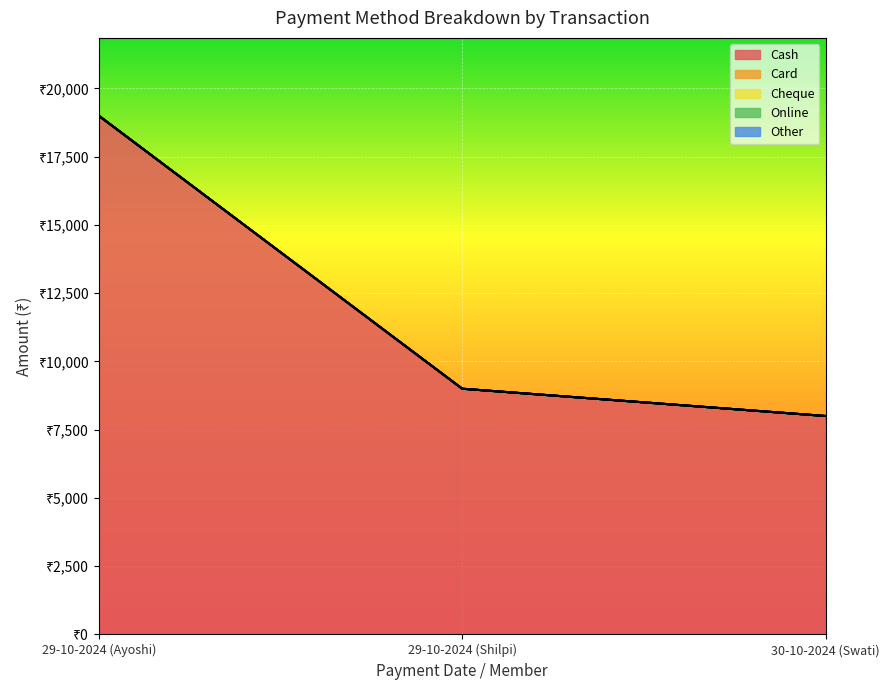

At which category is the sum across all series the highest?

29-10-2024 (Ayoshi)